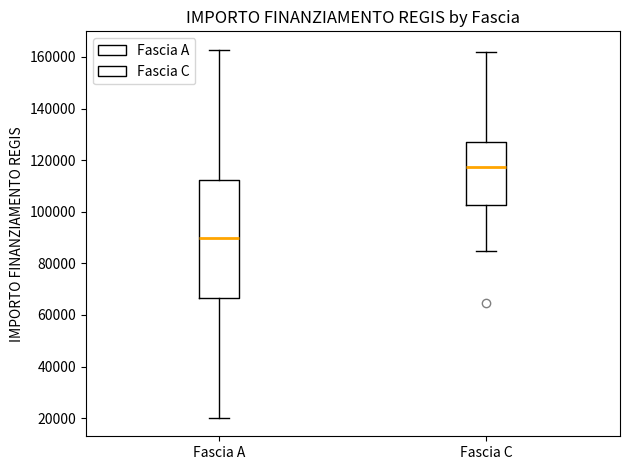

Reading left to right, transcribe this box plot: for each box, give where its median line is, the range the box spans, and where its two whiskers end, as read against the y-axis. The values are not printed on the chart, so give them approximately, as read against the axis.

Fascia A: median 90000, box 66000 to 112000, whiskers 20000 to 162000
Fascia C: median 118000, box 102000 to 128000, whiskers 84000 to 162000